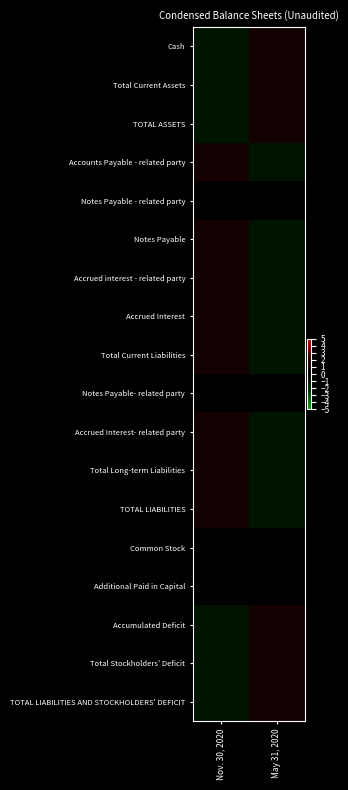

How many distinct data groups are displayed?

18